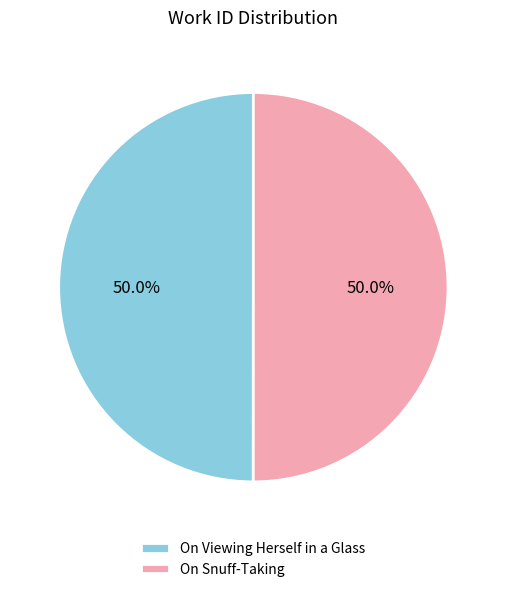

Approximately how many times larger is the value at On Snuff-Taking compared to On Viewing Herself in a Glass?

1.0